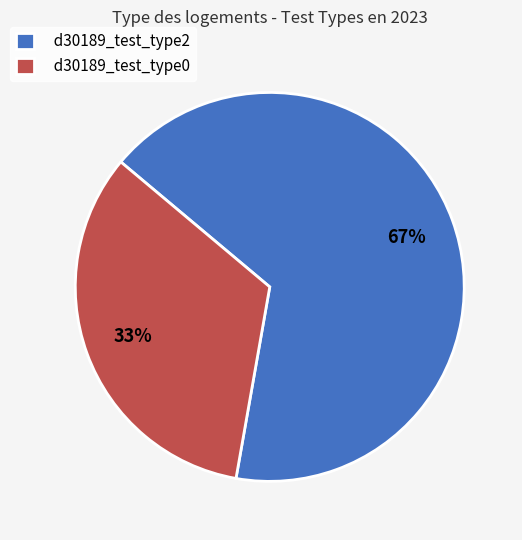

Which slice is the smallest?

d30189_test_type0